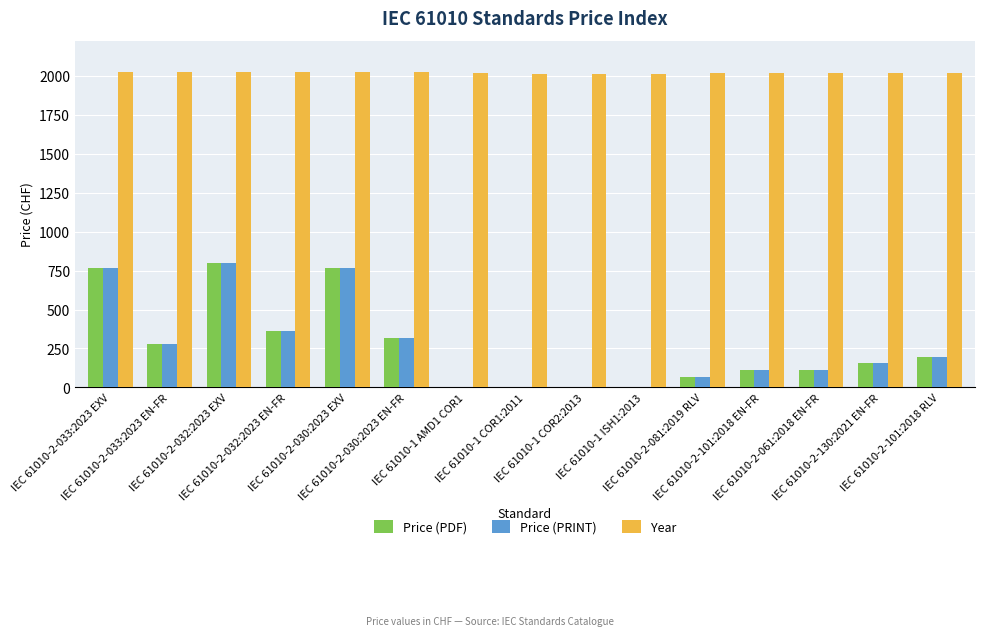

The Year series shows 3447 at IEC 61010-2-033:2023 EN-FR. True or false?

False